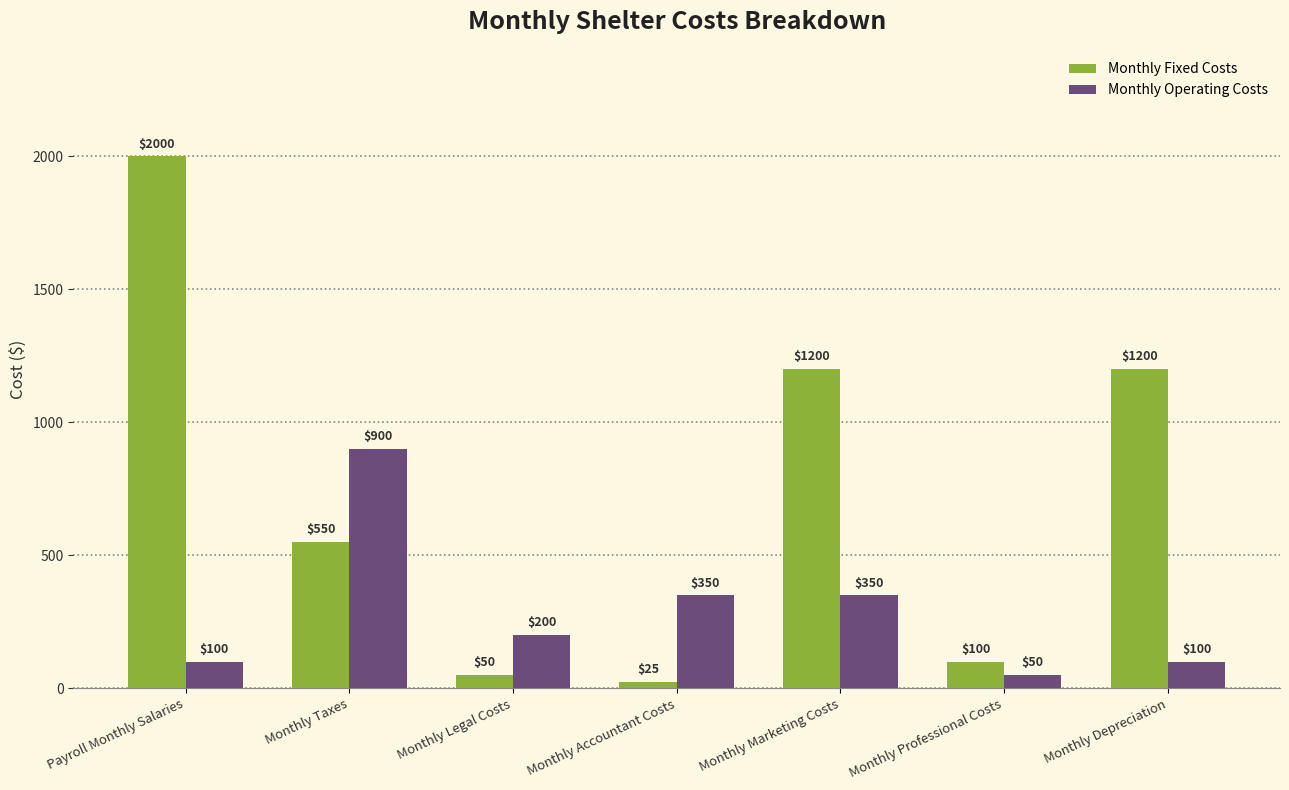

The Monthly Operating Costs series shows 106 at Monthly Legal Costs. True or false?

False